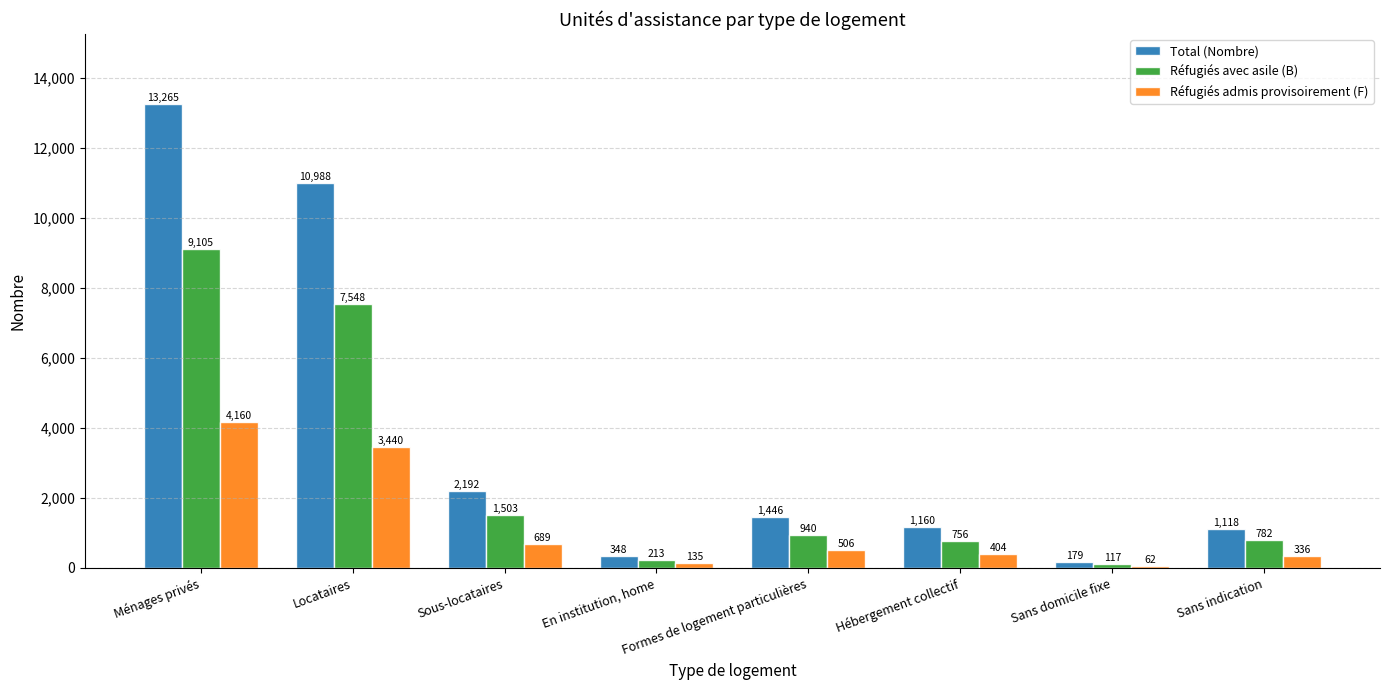

What are all the series names shown in the legend?

Total (Nombre), Réfugiés avec asile (B), Réfugiés admis provisoirement (F)